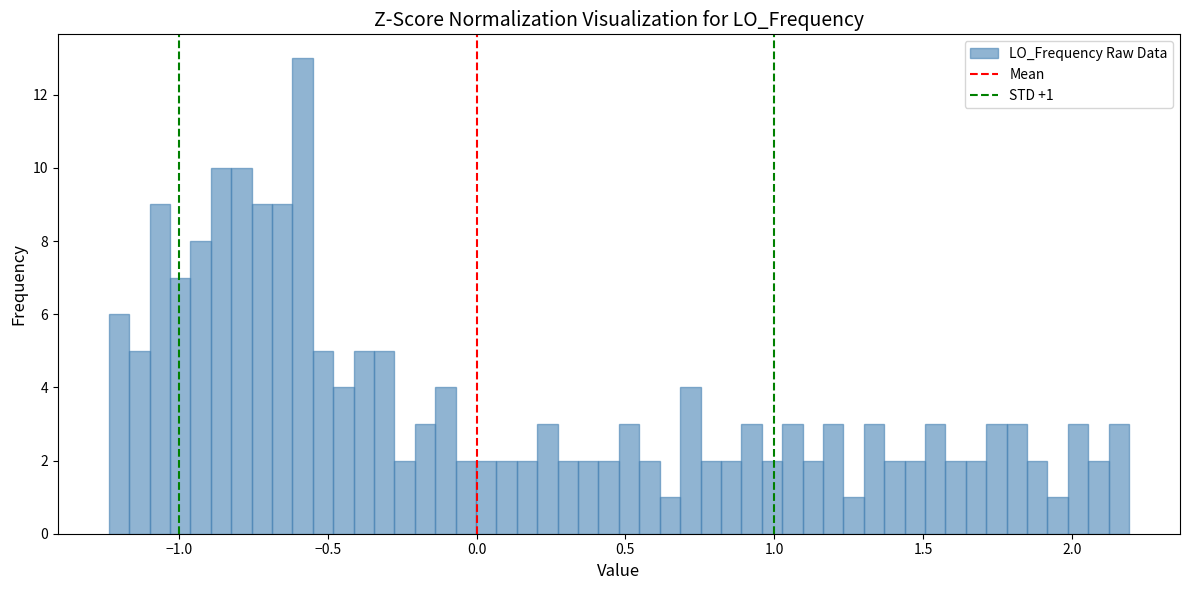

Around what value on the x-axis is the tallest bar? Give the approximate position of its centre, as read against the axis.

-0.60